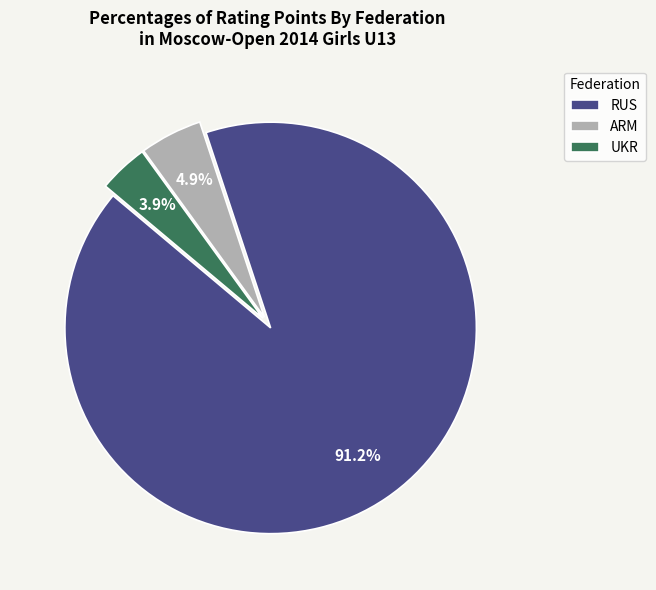

Which has a higher value, RUS or UKR?

RUS